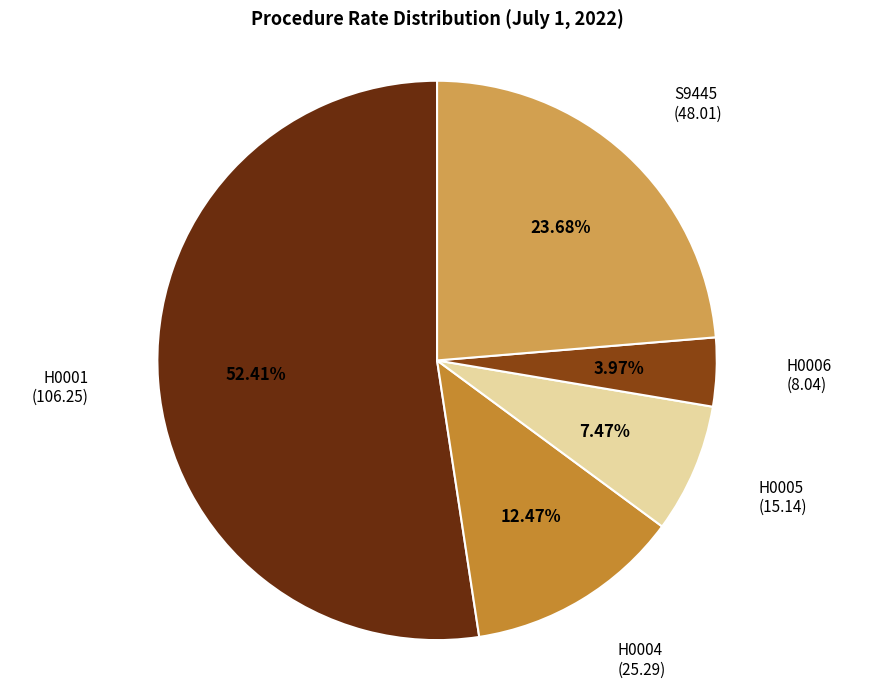

Is there any slice that represents more than half of the pie?

Yes